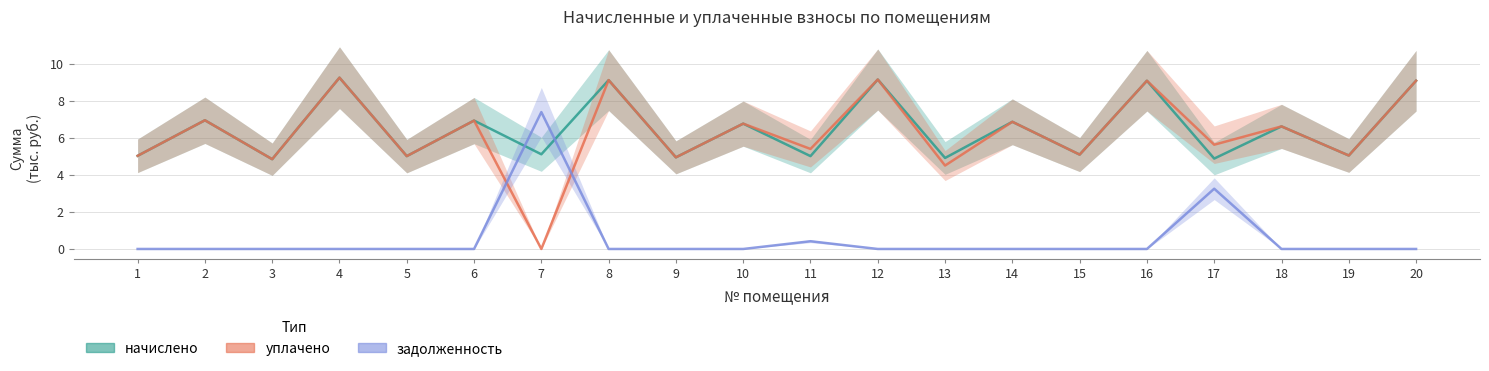

What is the value of the задолженность point at the 11th from the left?

0.4